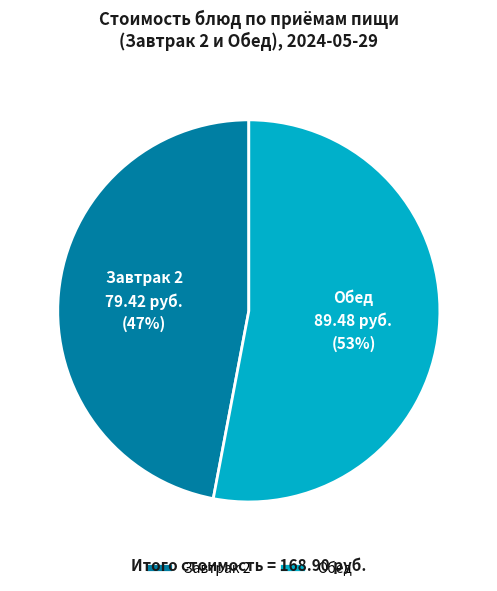

Does Обед account for over 50% of the chart?

Yes